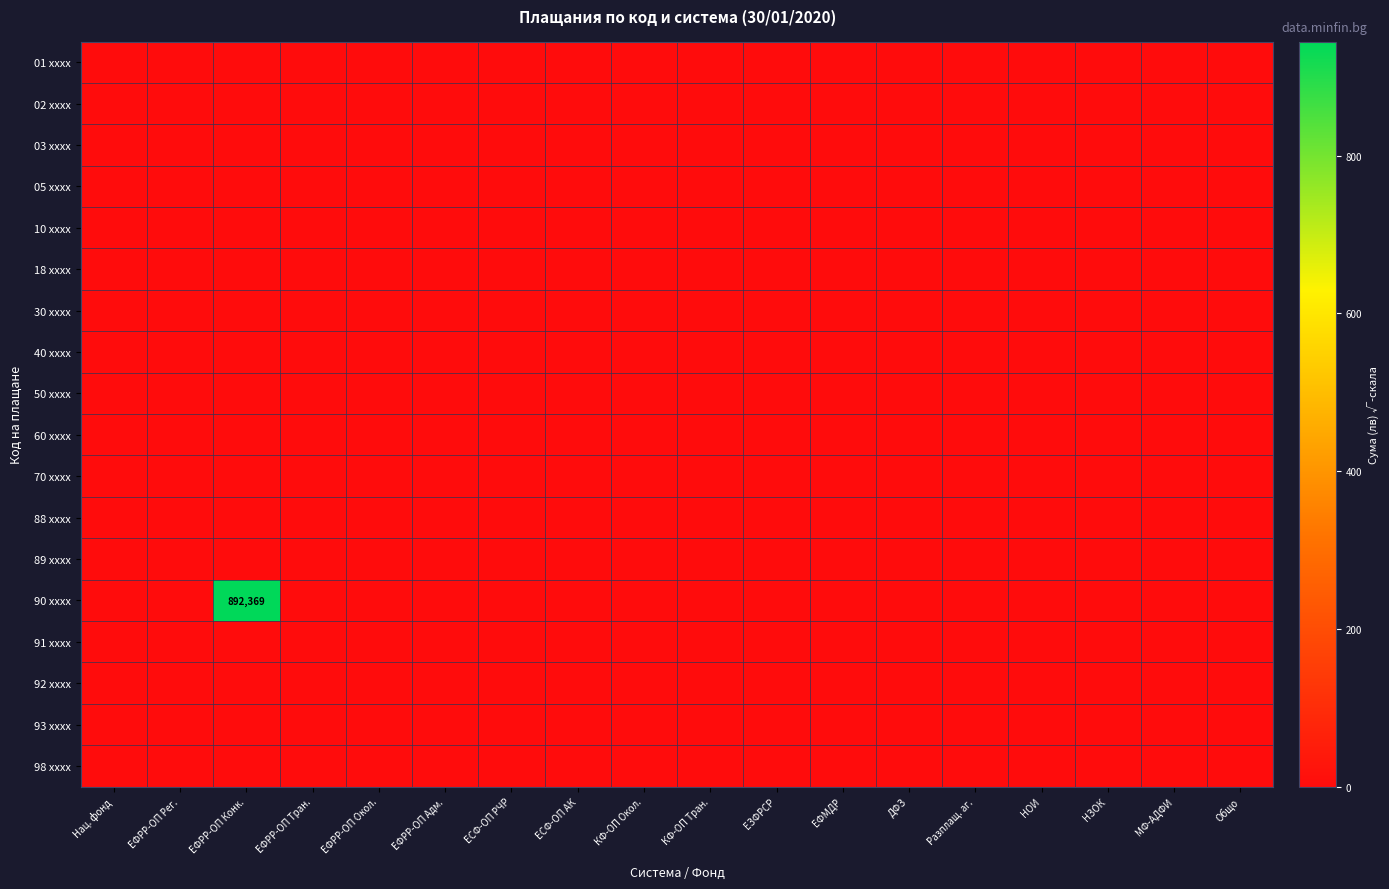

Rank the series at ДФЗ from highest to lowest value.

01 xxxx, 02 xxxx, 03 xxxx, 05 xxxx, 10 xxxx, 18 xxxx, 30 xxxx, 40 xxxx, 50 xxxx, 60 xxxx, 70 xxxx, 88 xxxx, 89 xxxx, 90 xxxx, 91 xxxx, 92 xxxx, 93 xxxx, 98 xxxx